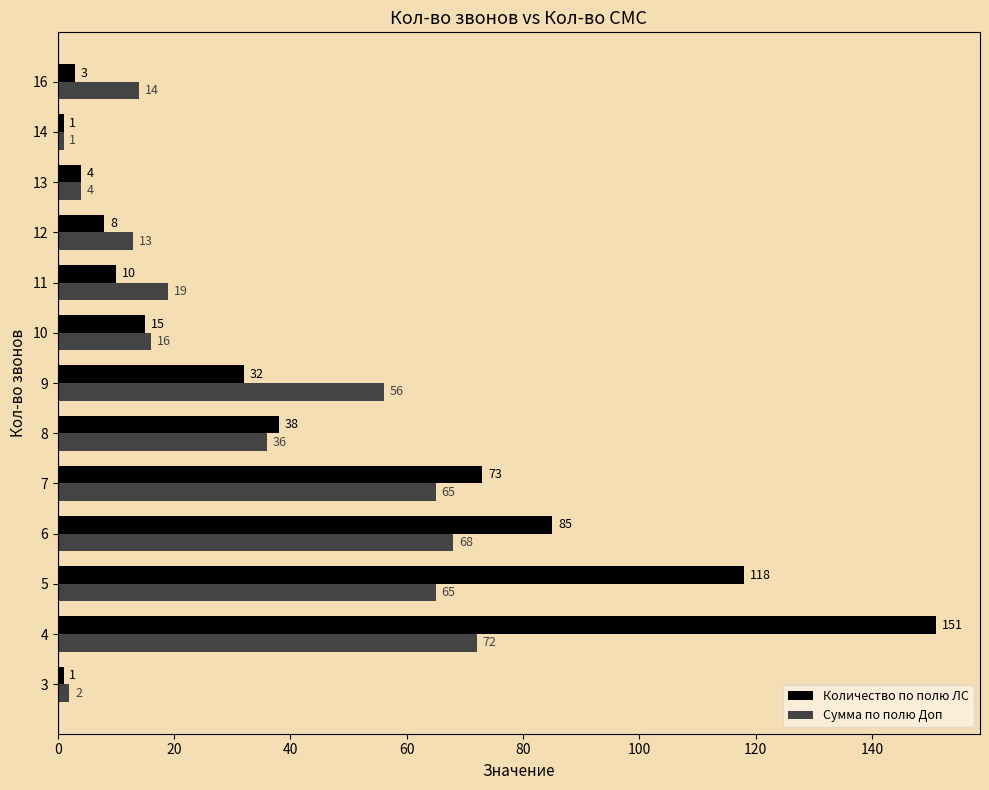

The Количество по полю ЛС series shows 11 at 9. True or false?

False